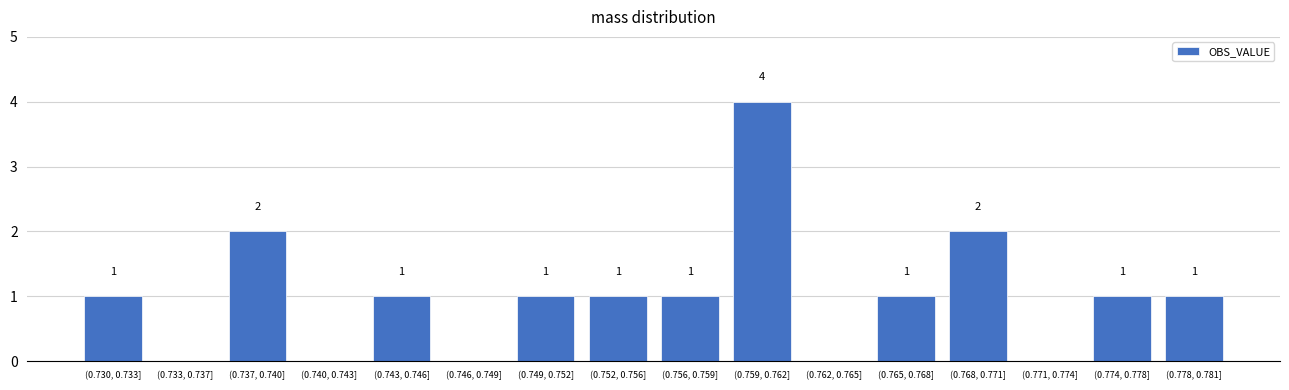

Reading left to right, transcribe all the data shown in this chart.

(0.730, 0.733]=1	(0.733, 0.737]=0	(0.737, 0.740]=2	(0.740, 0.743]=0	(0.743, 0.746]=1	(0.746, 0.749]=0	(0.749, 0.752]=1	(0.752, 0.756]=1	(0.756, 0.759]=1	(0.759, 0.762]=4	(0.762, 0.765]=0	(0.765, 0.768]=1	(0.768, 0.771]=2	(0.771, 0.774]=0	(0.774, 0.778]=1	(0.778, 0.781]=1